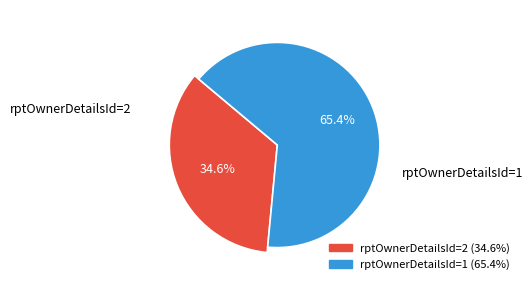

To the nearest percent, what is the combined percentage of rptOwnerDetailsId=1 and rptOwnerDetailsId=2?

100%